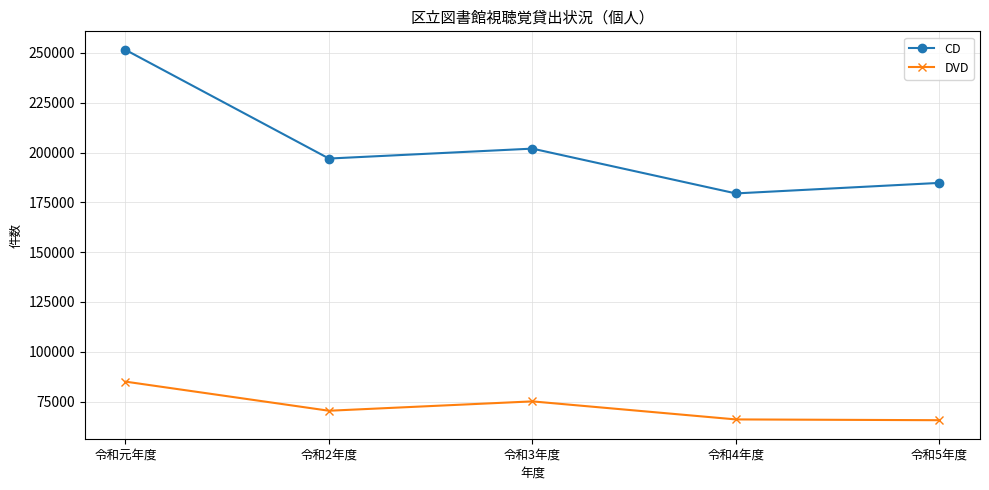

What is the value of the CD point at the 3rd from the left?

201986